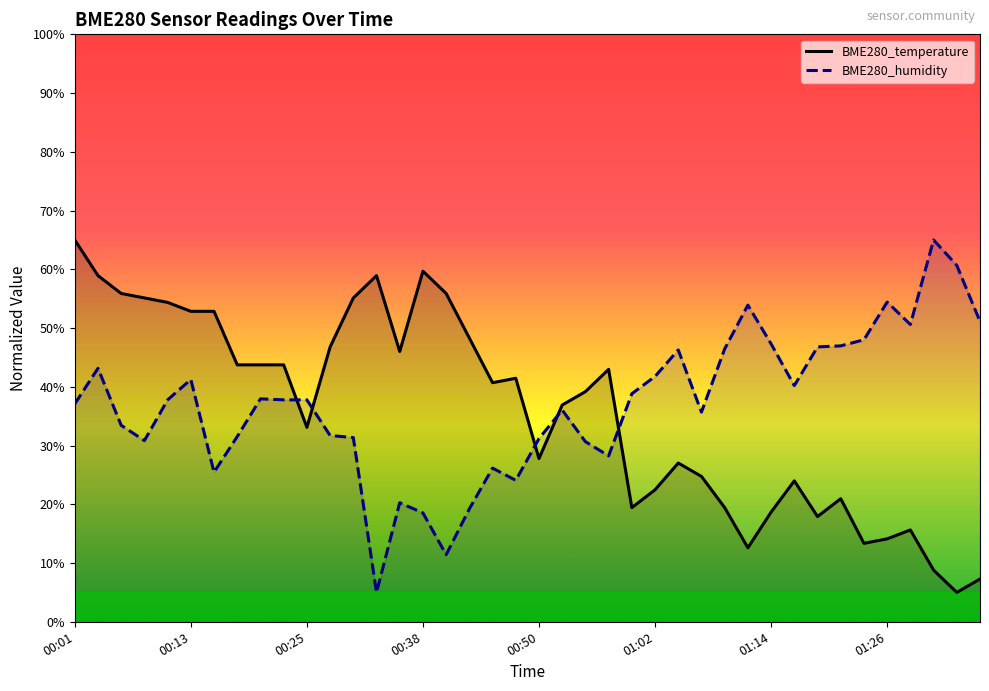

Which has a higher value, 00:55 or 00:38?

00:38